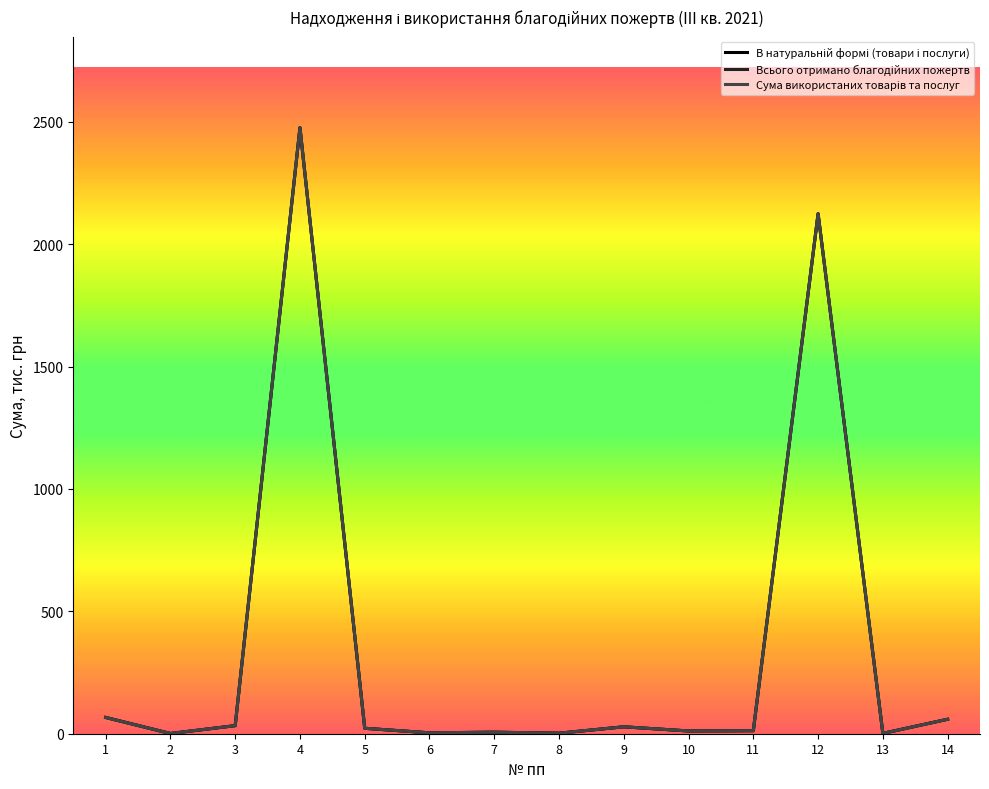

Is the value of Всього отримано благодійних пожертв at 3 greater than the value of В натуральній формі (товари і послуги) at 4?

No